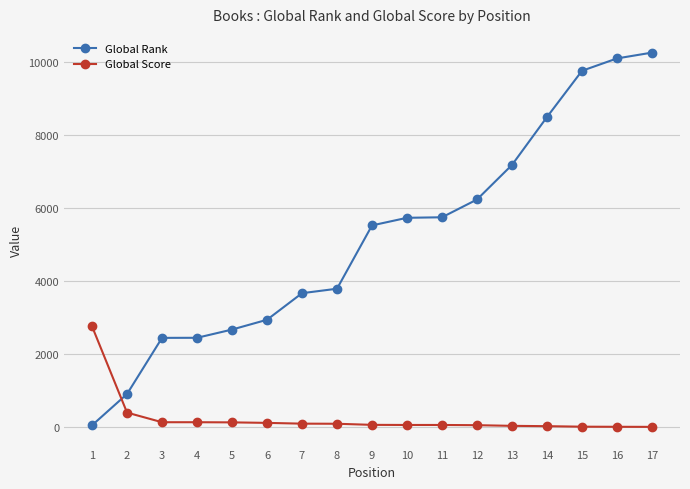

What is the difference between the highest and lowest values at 16?

10066